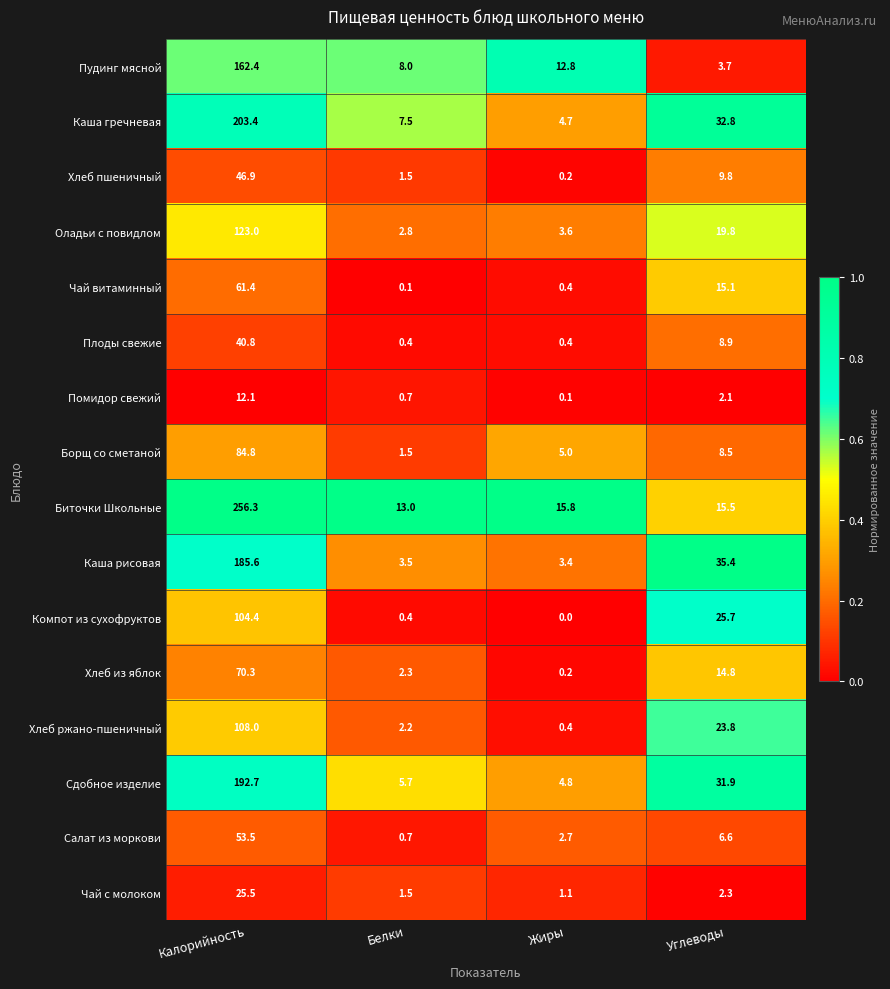

Rank the series at Калорийность from highest to lowest value.

Биточки Школьные, Каша гречневая, Сдобное изделие, Каша рисовая, Пудинг мясной, Оладьи с повидлом, Хлеб ржано-пшеничный, Компот из сухофруктов, Борщ со сметаной, Хлеб из яблок, Чай витаминный, Салат из моркови, Хлеб пшеничный, Плоды свежие, Чай с молоком, Помидор свежий